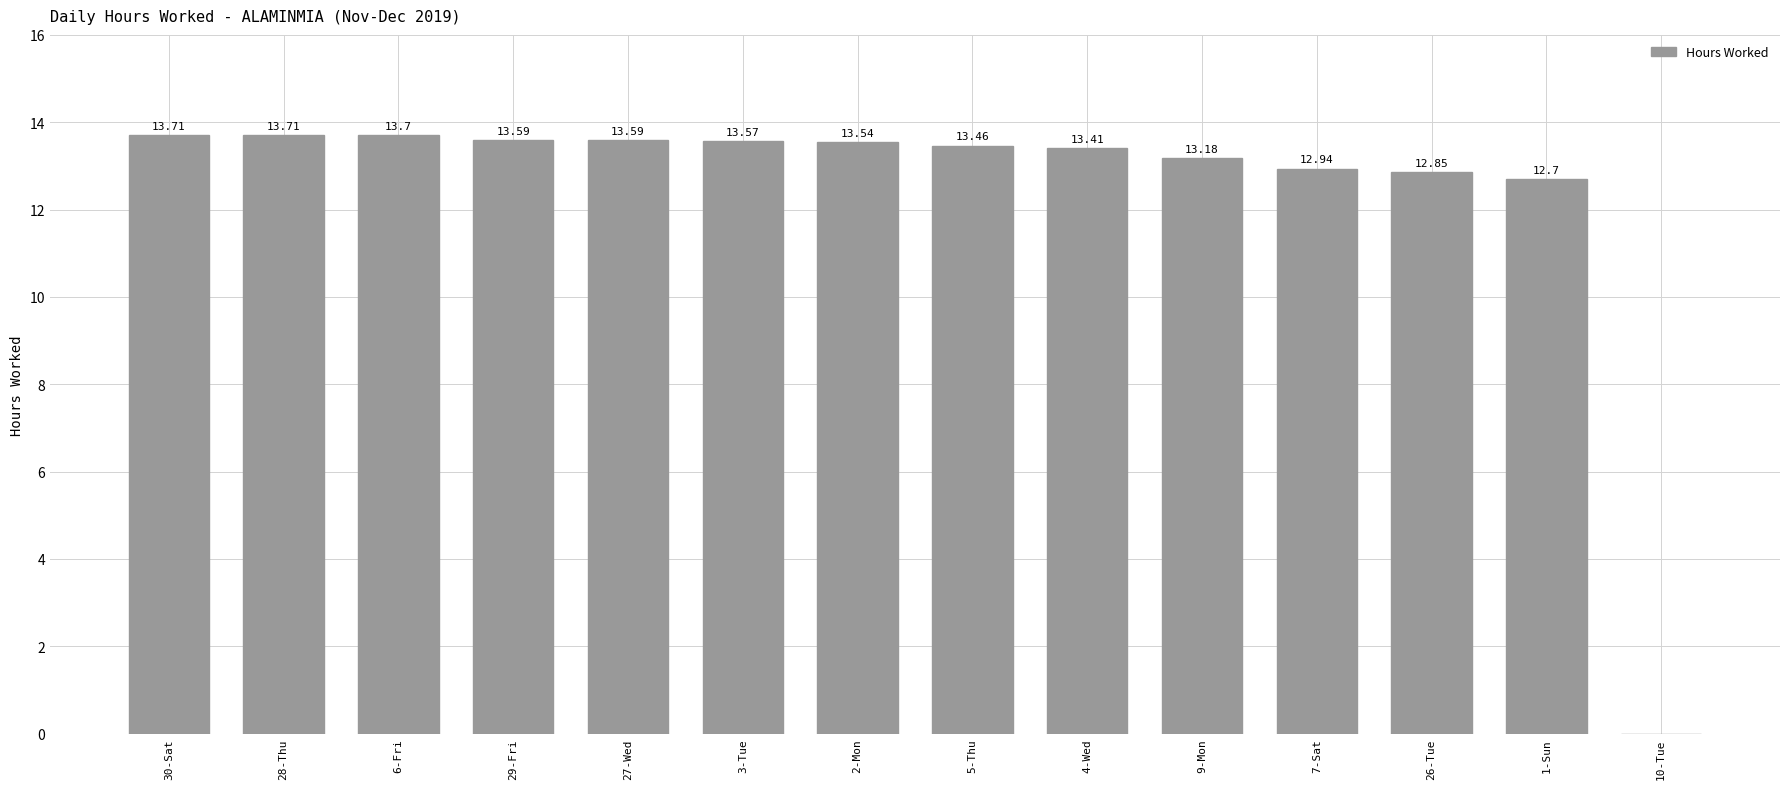

What is the sum of the values at 5-Thu and 30-Sat?

27.2